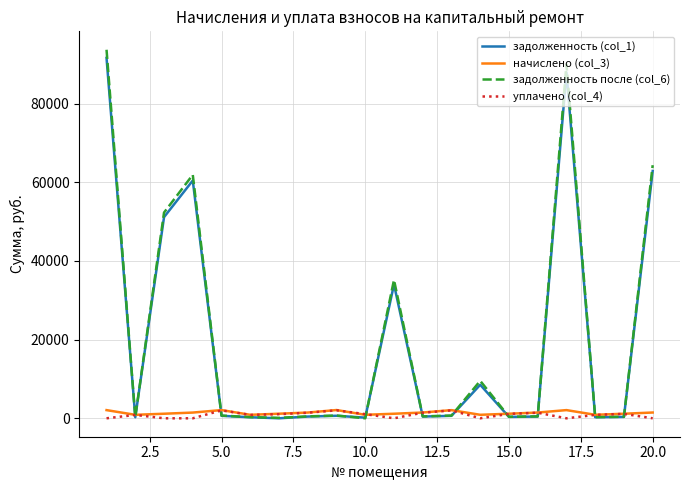

Which series has the widest spread of values?

задолженность после (col_6)